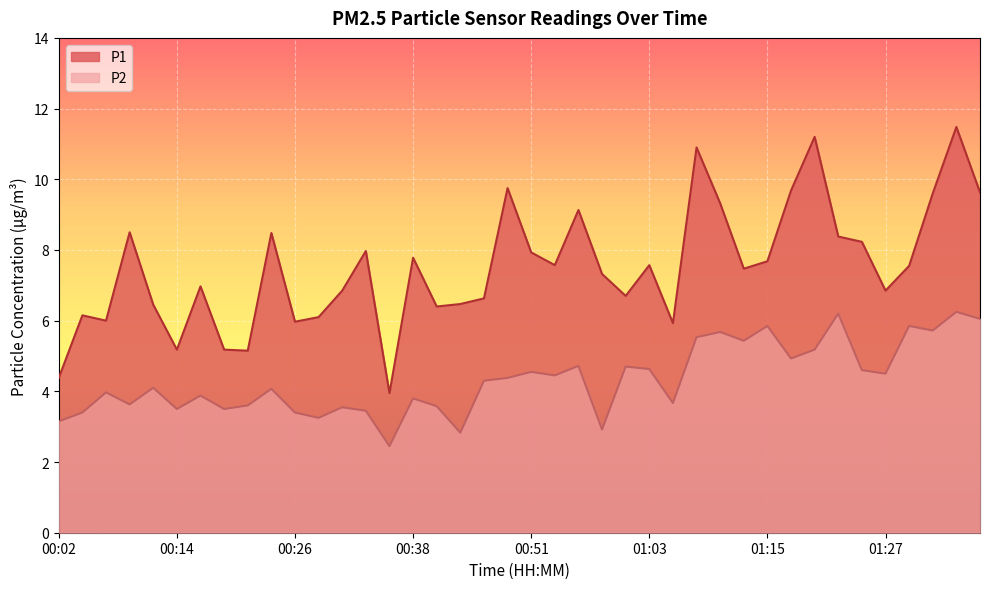

List the labels in order of P2 value, smallest first.

00:36, 00:43, 00:58, 00:02, 00:29, 00:04, 00:26, 00:34, 00:14, 00:19, 00:31, 00:41, 00:21, 00:09, 01:05, 00:38, 00:17, 00:07, 00:24, 00:12, 00:46, 00:48, 00:53, 01:27, 00:51, 01:25, 01:03, 01:00, 00:55, 01:17, 01:20, 01:13, 01:08, 01:10, 01:32, 01:15, 01:30, 01:37, 01:22, 01:34